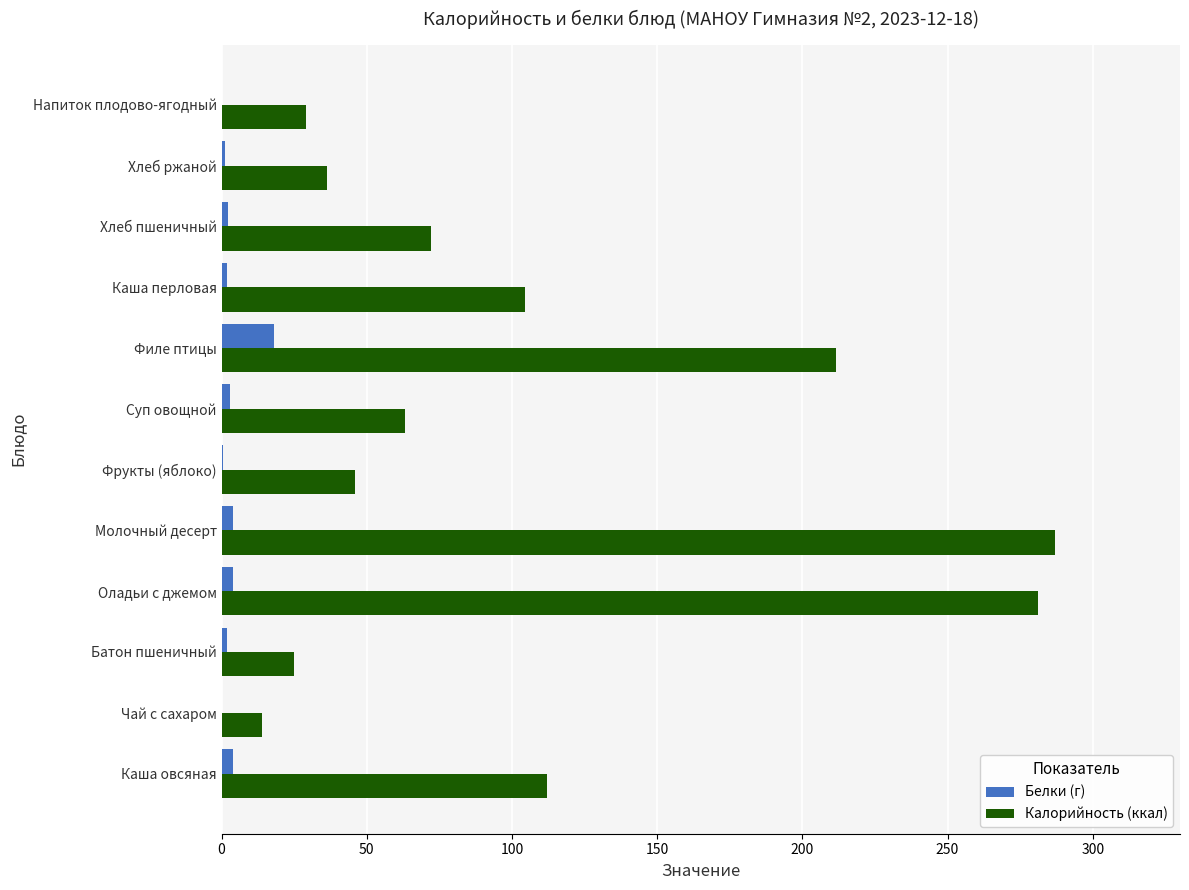

Which series has the largest range (max minus min)?

Калорийность (ккал)